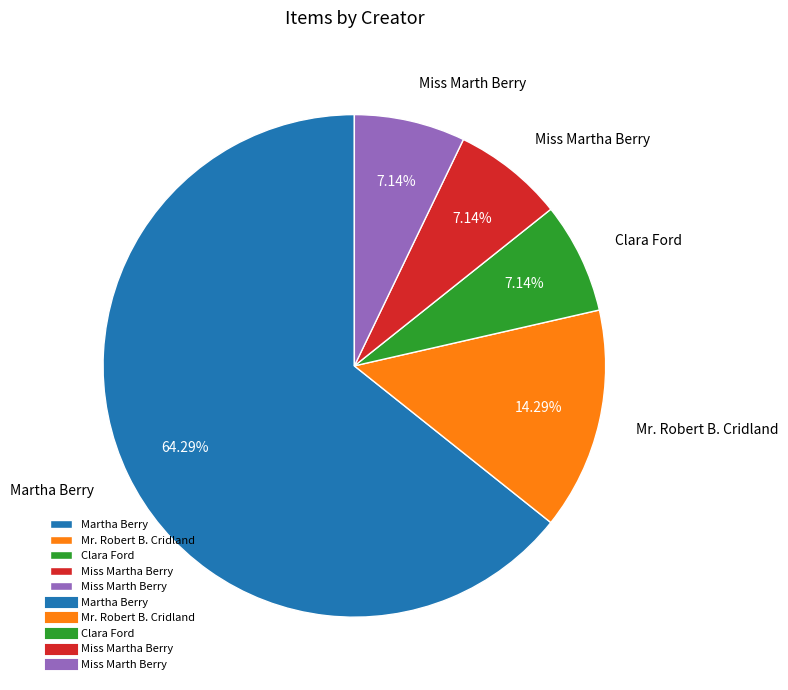

Is it true that Martha Berry is 64% of the pie?

True